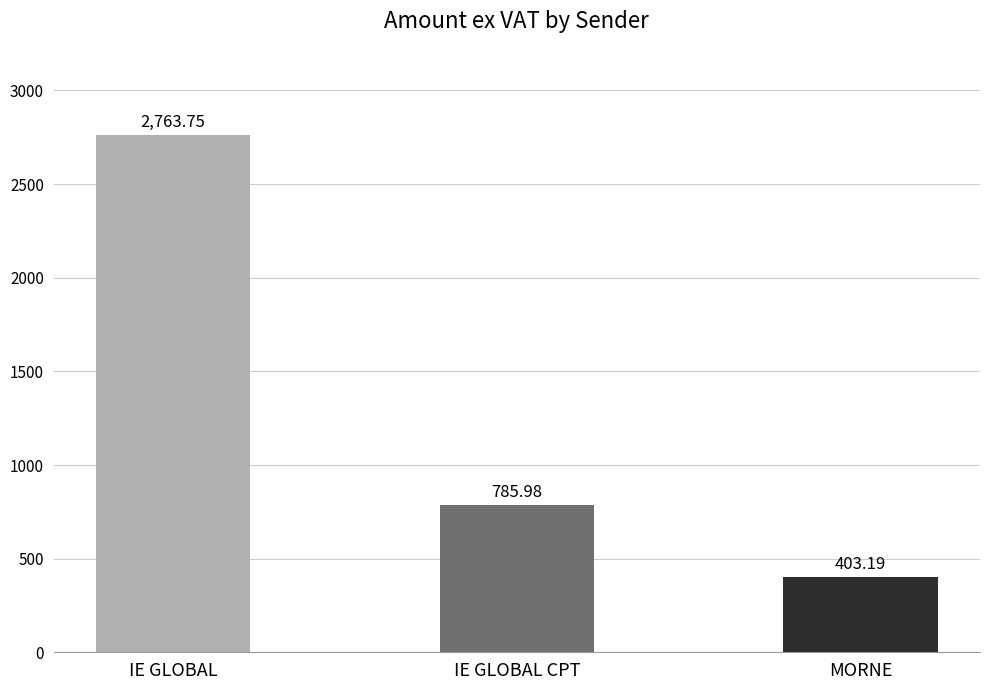

What is the difference between the values at IE GLOBAL CPT and IE GLOBAL?

1977.8